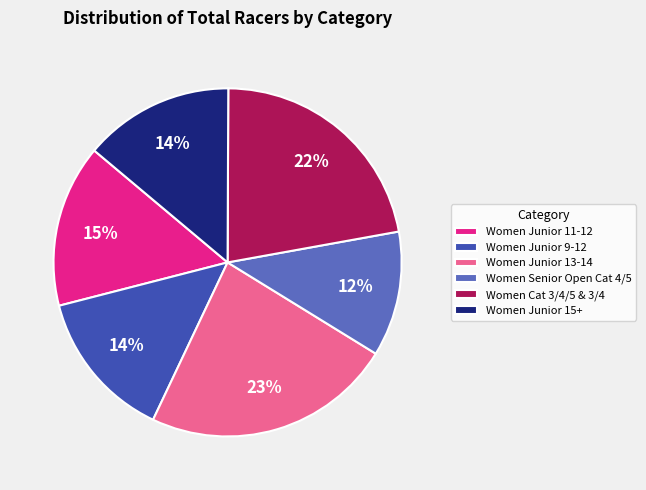

How many slices are in this pie chart?

6